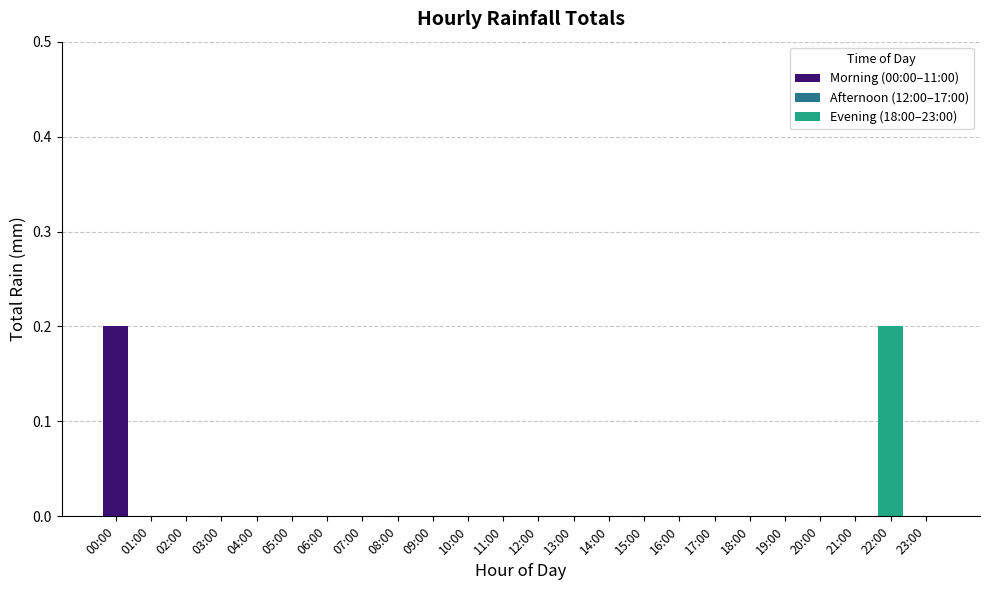

The Morning (00:00–11:00) series shows 0.0 at 01:00. True or false?

True